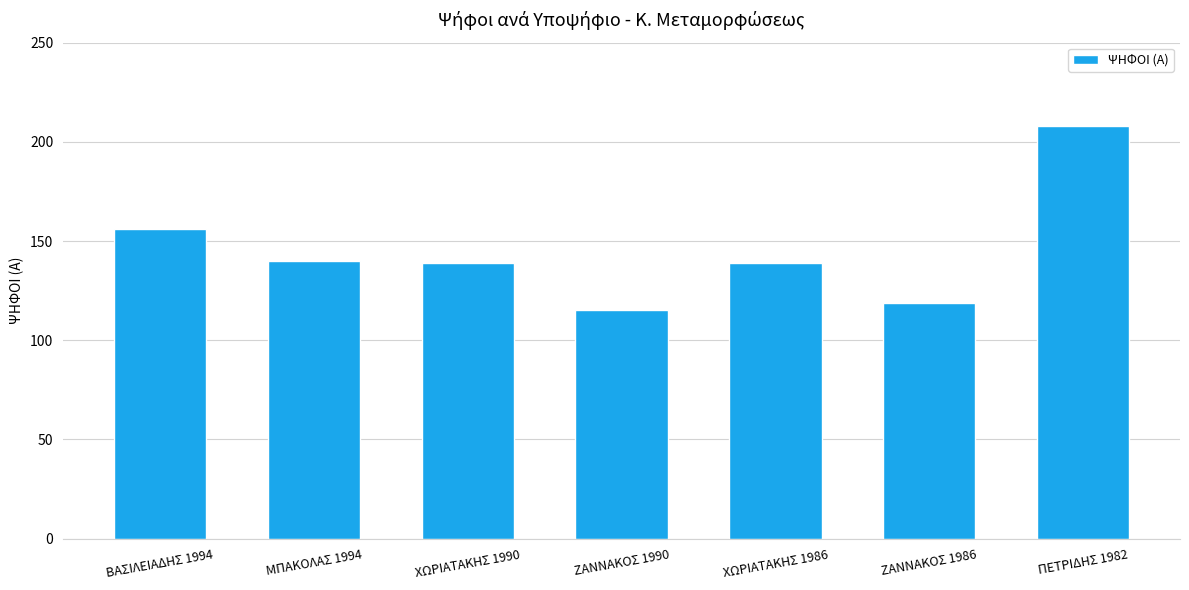

What position from the right is ΧΩΡΙΑΤΑΚΗΣ 1990?

5